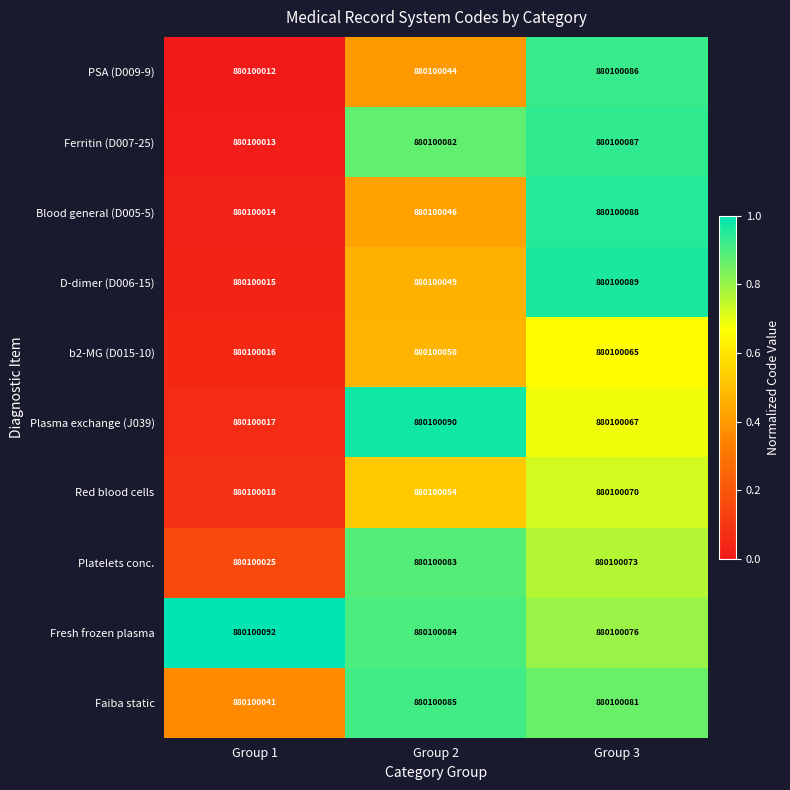

What is the total value across all series at Group 3?

8.3